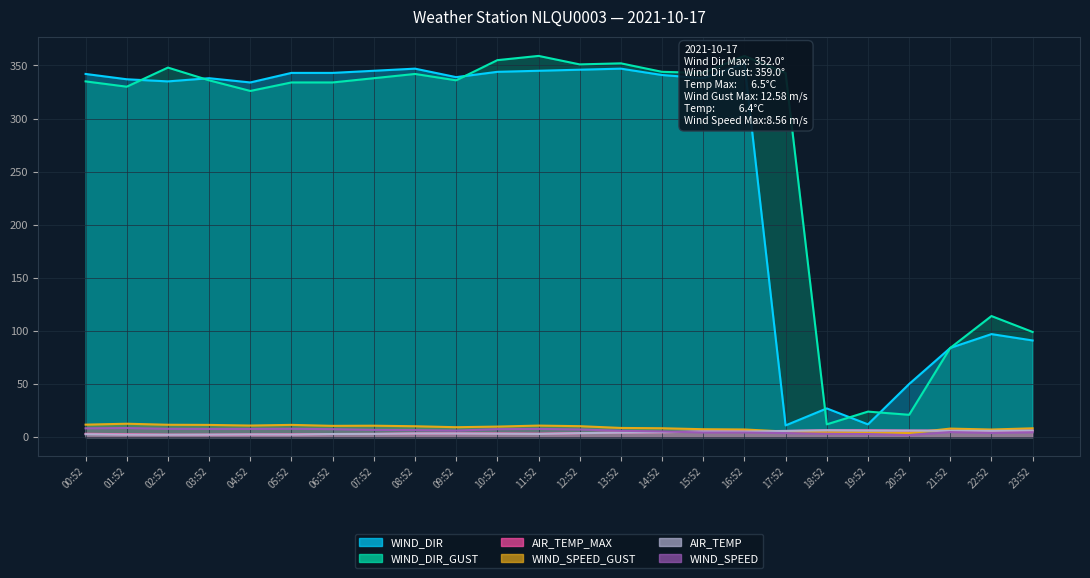

How many data points in WIND_DIR are less than 339?

12